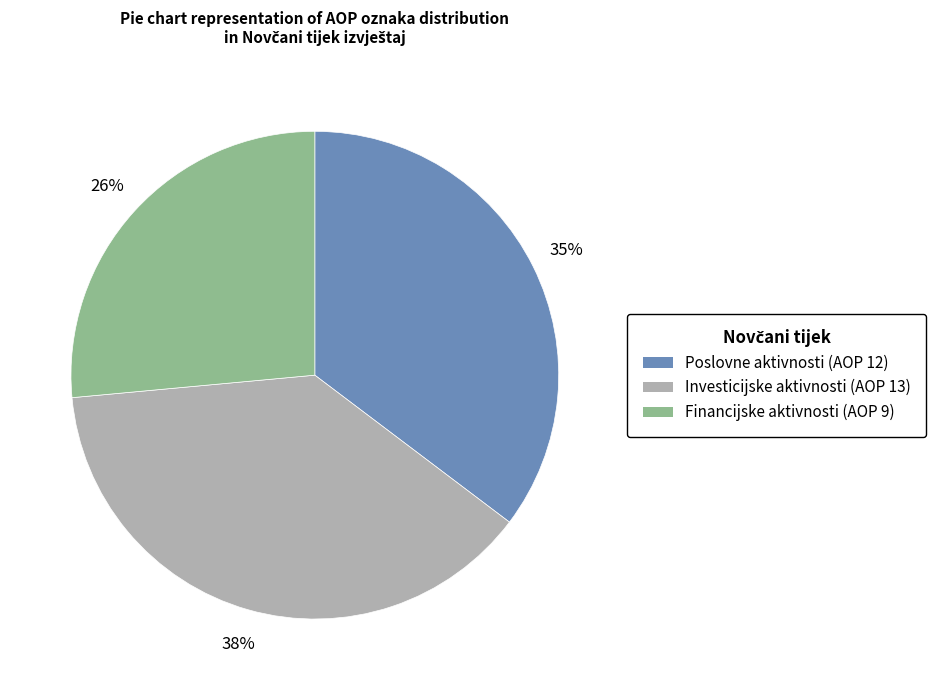

Does any single category account for the majority?

No